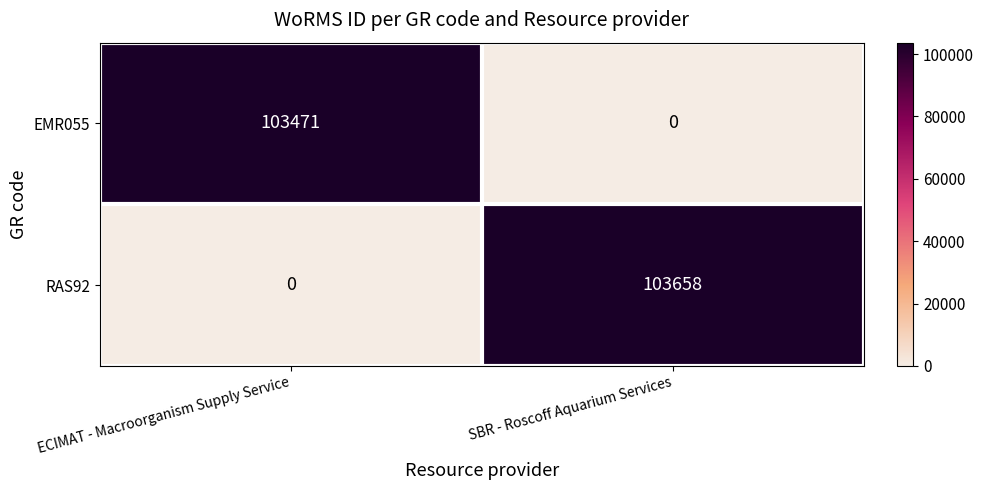

Rank the series at SBR - Roscoff Aquarium Services from highest to lowest value.

RAS92, EMR055